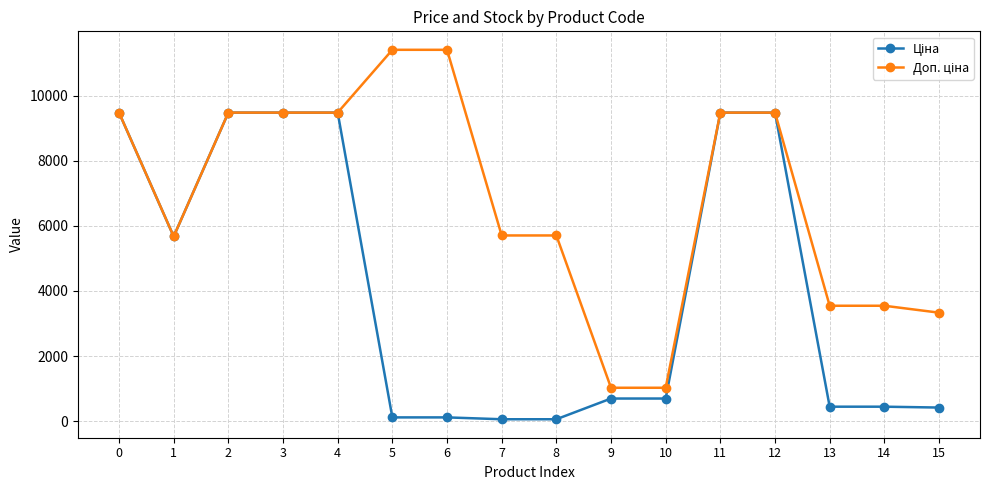

What is the difference between the highest and lowest values at 10?

330.9